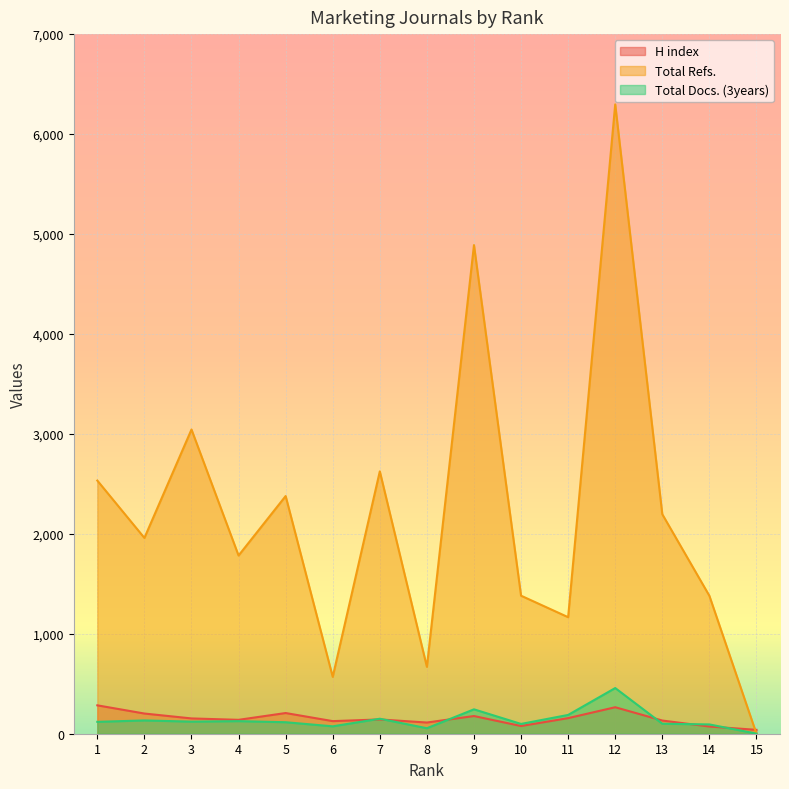

True or false: Total Refs. and H index cross at least once.

True